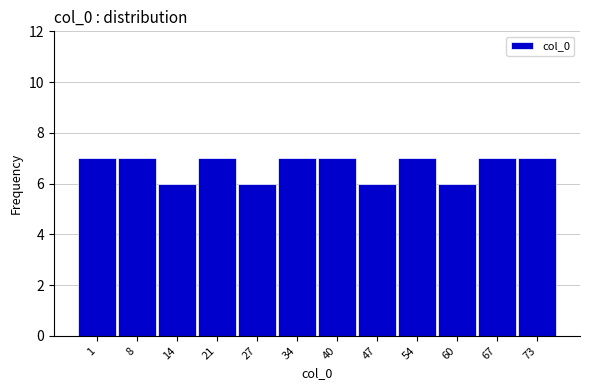

Reading left to right, what are all the values shown in this chart?

1=7	8=7	14=6	21=7	27=6	34=7	40=7	47=6	54=7	60=6	67=7	73=7